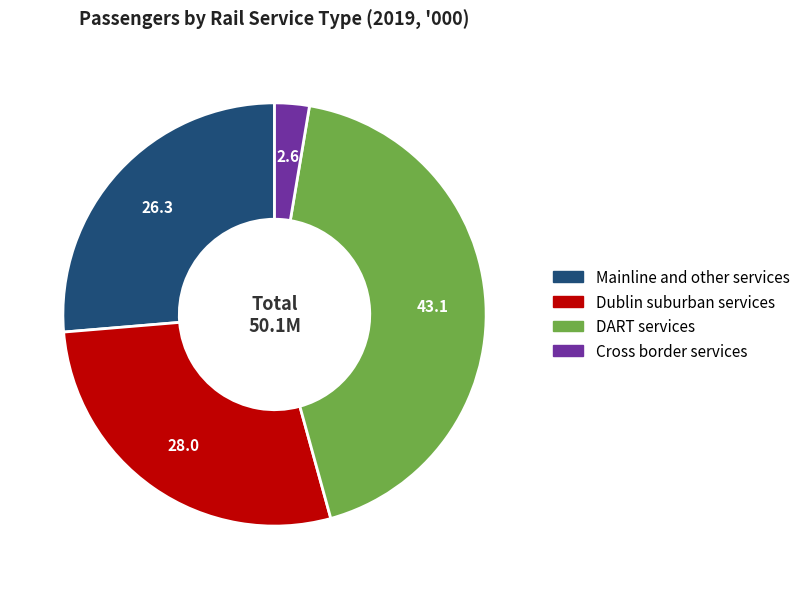

True or false: Dublin suburban services accounts for 28% of the total.

True